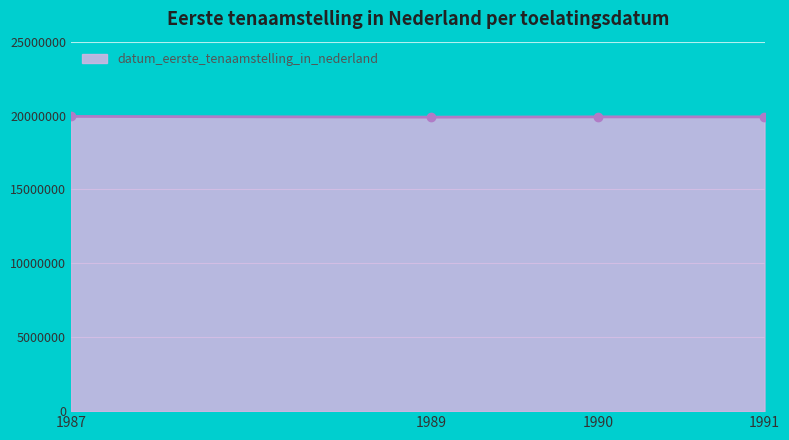

True or false: there are more than 2 points higher than both neighbors.

False